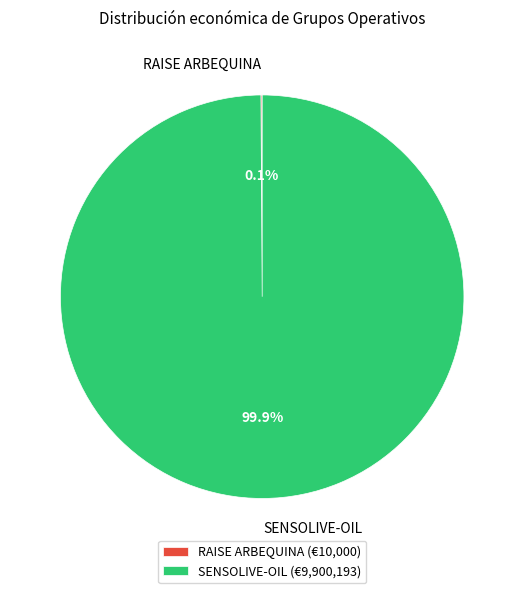

How much of the chart is everything except SENSOLIVE-OIL?

0.1%